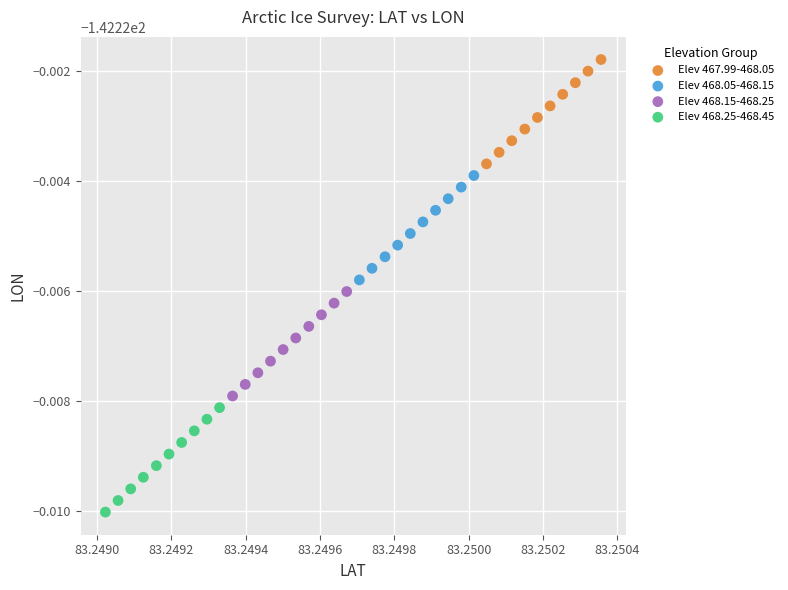

Which series reaches the maximum Y coordinate?

Elev 467.99-468.05